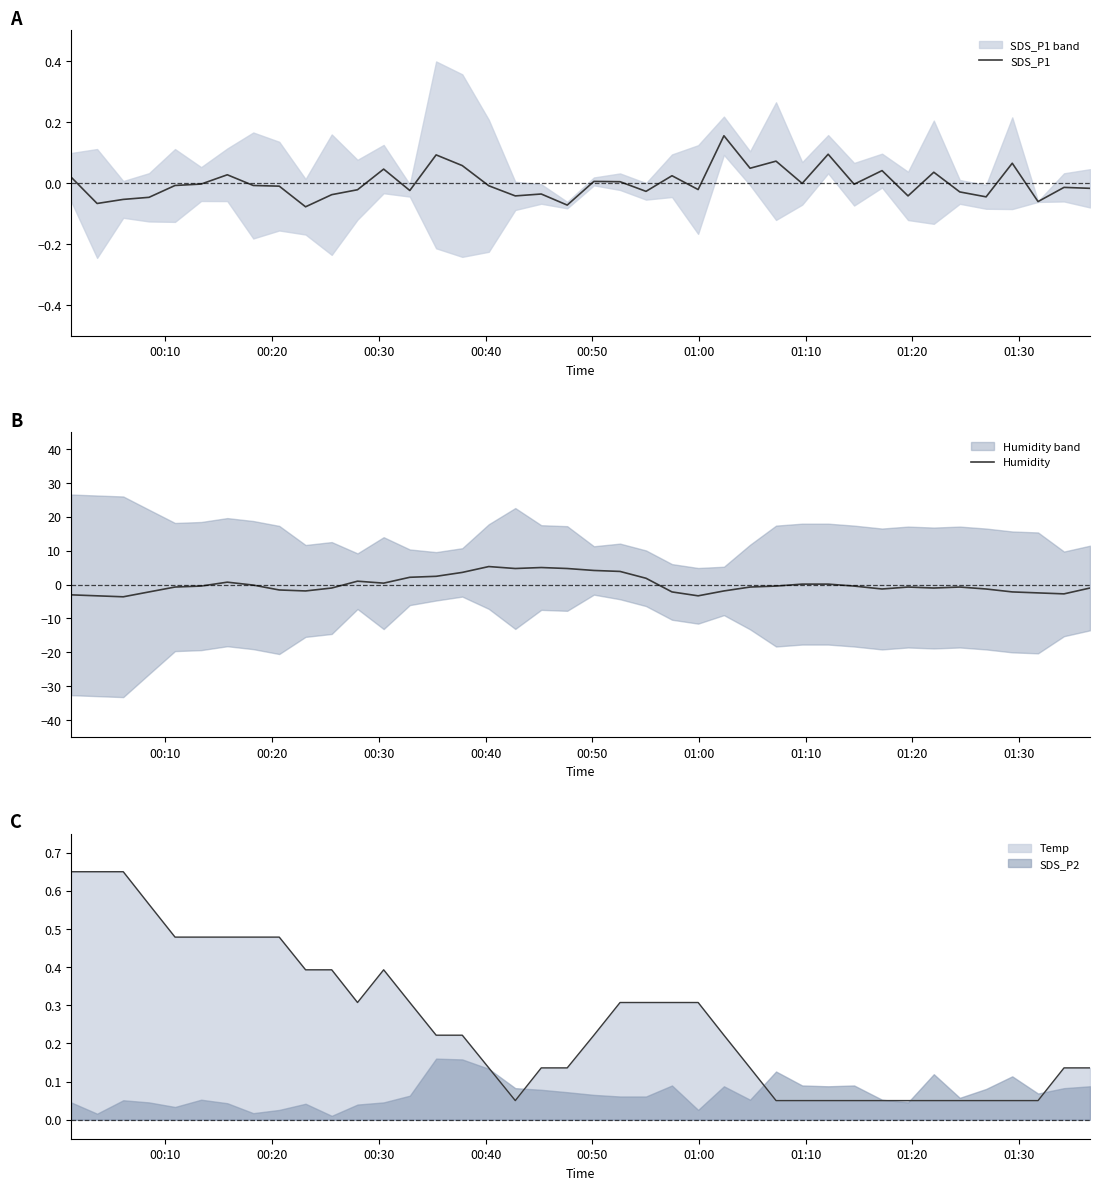

Which series has the largest total across all categories?

SDS_P1